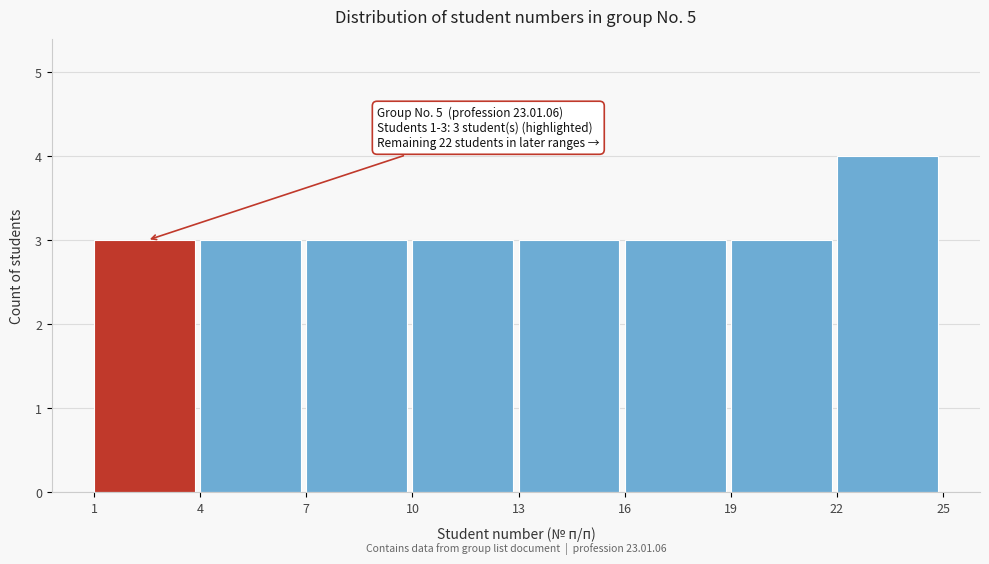

Which range on the x-axis has the tallest bar?

22 to 25